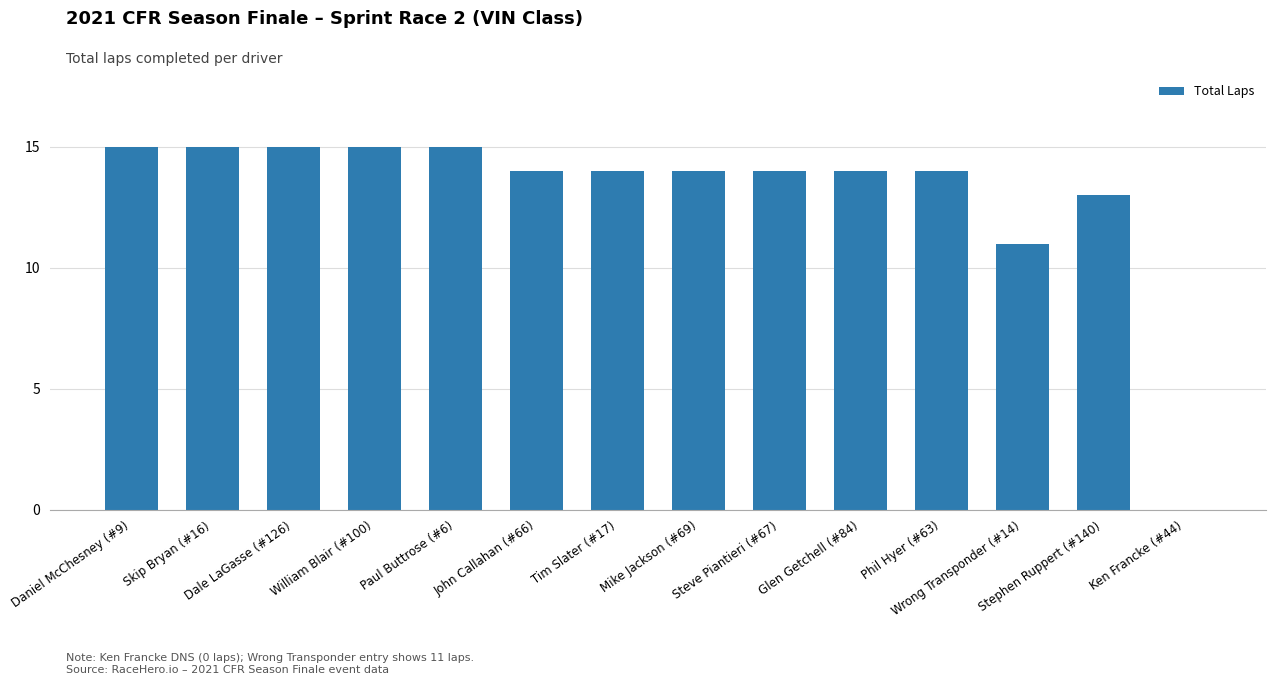

What is the greatest value displayed?

15